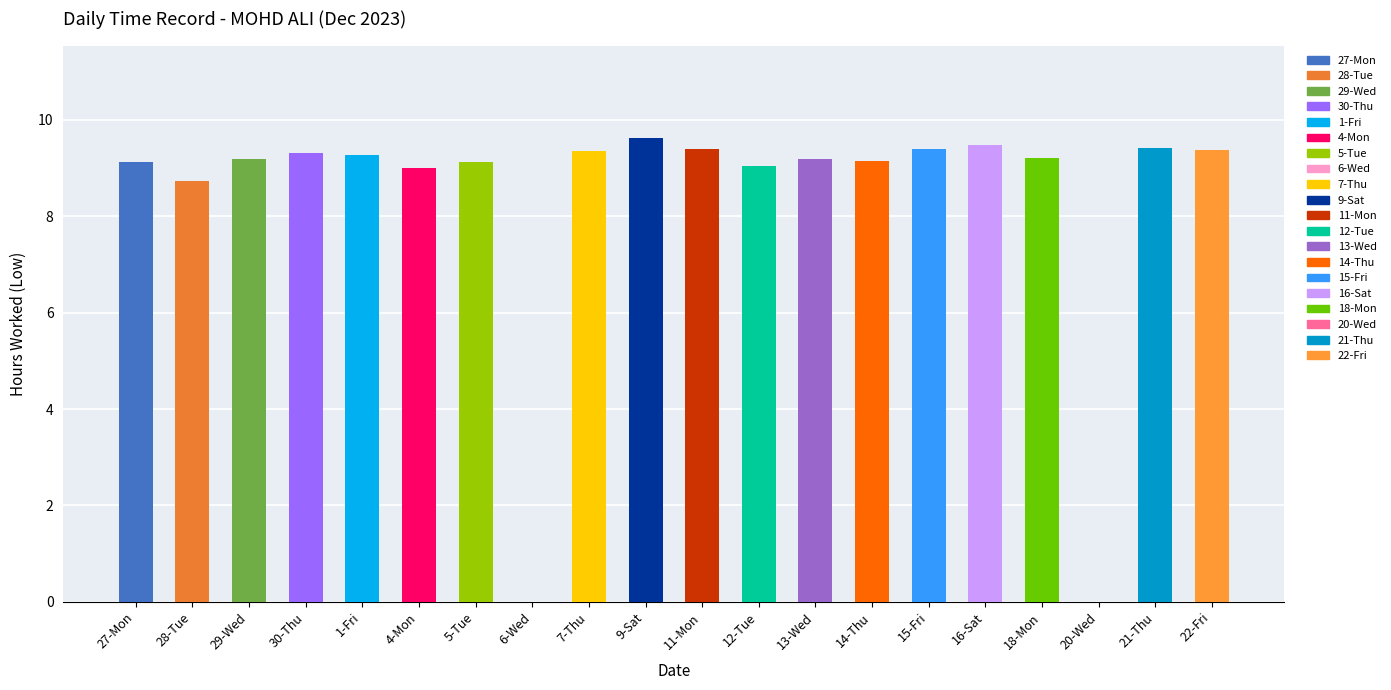

What is the average value?

8.3